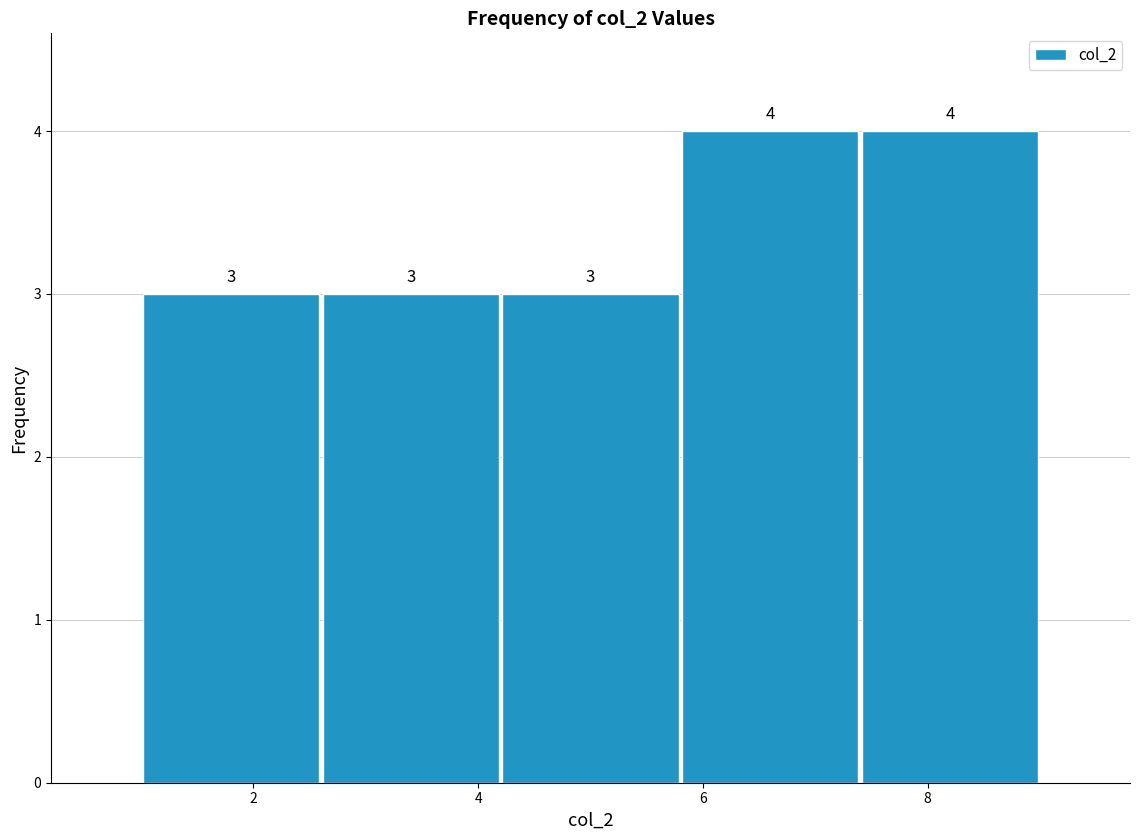

How tall is the bar that spans 4.2 to 5.8 on the x-axis?

3